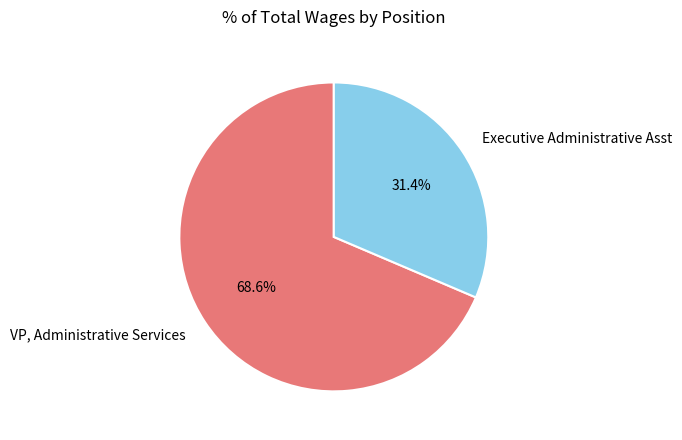

Is it true that Executive Administrative Asst is 45% of the pie?

False